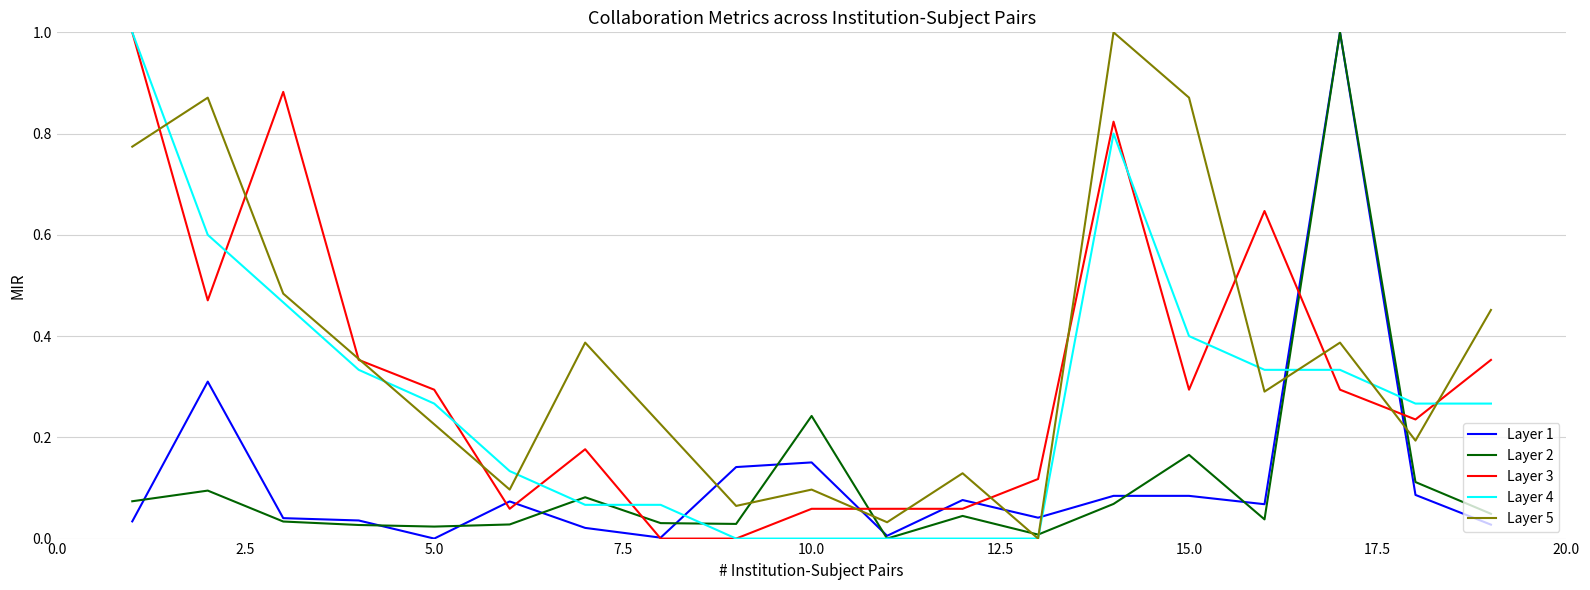

What is the maximum value shown in the chart?

1.0